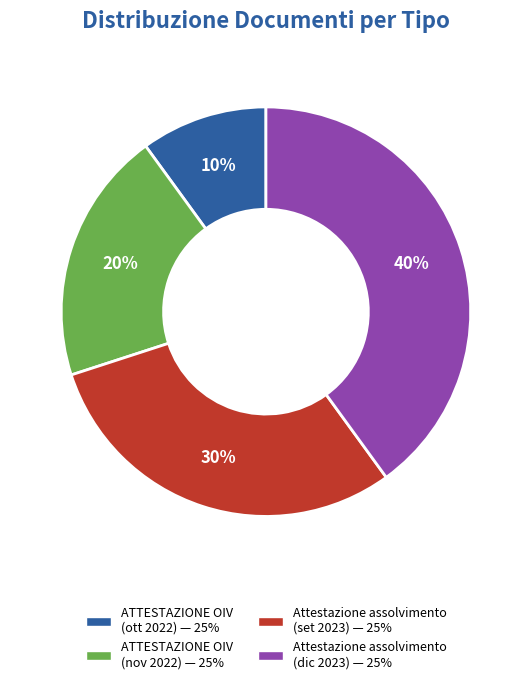

Is there any slice that represents more than half of the pie?

No